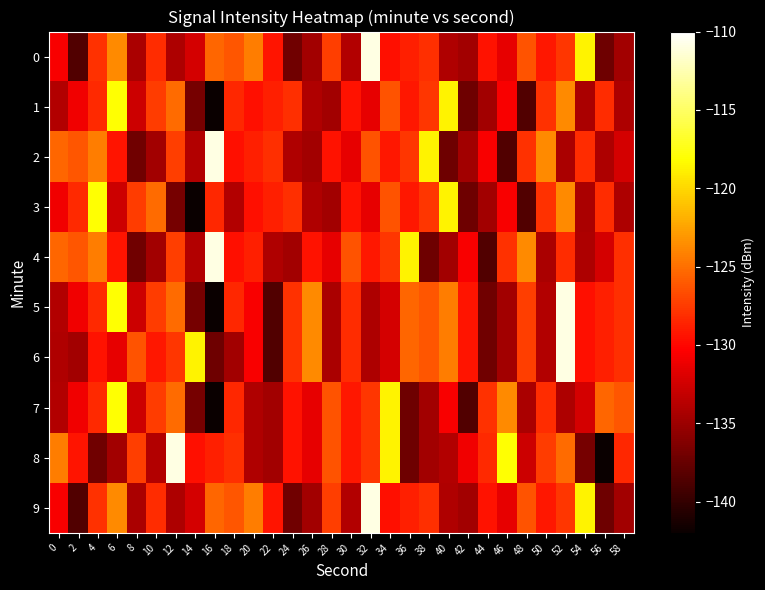

Rank the series by their maximum value, from highest to lowest.

0, 2, 4, 5, 6, 8, 9, 1, 3, 7